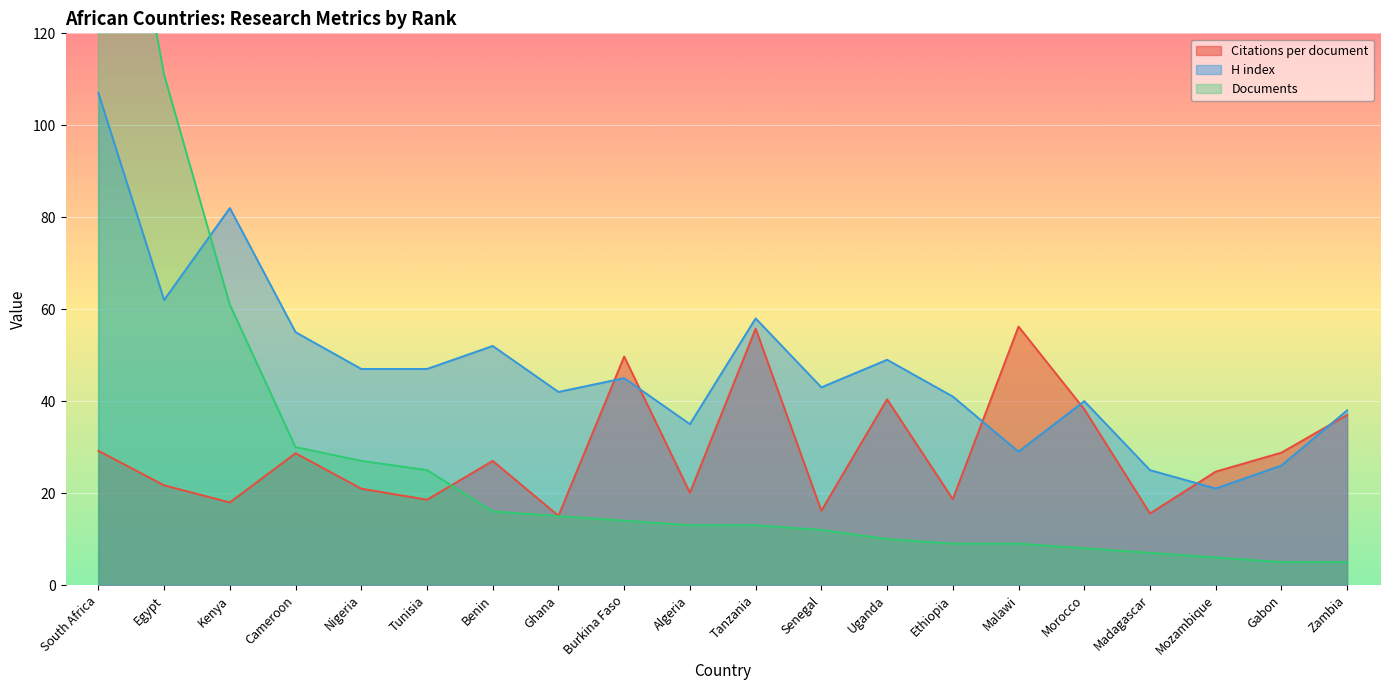

The value of Citations per document at Madagascar is 8.1. True or false?

False